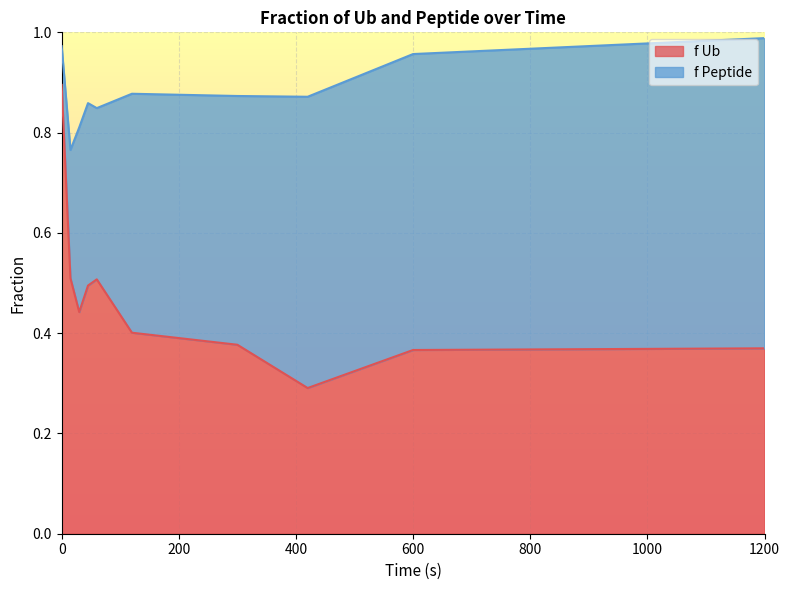

What is the change in value from 420 to 1200?

+0.1